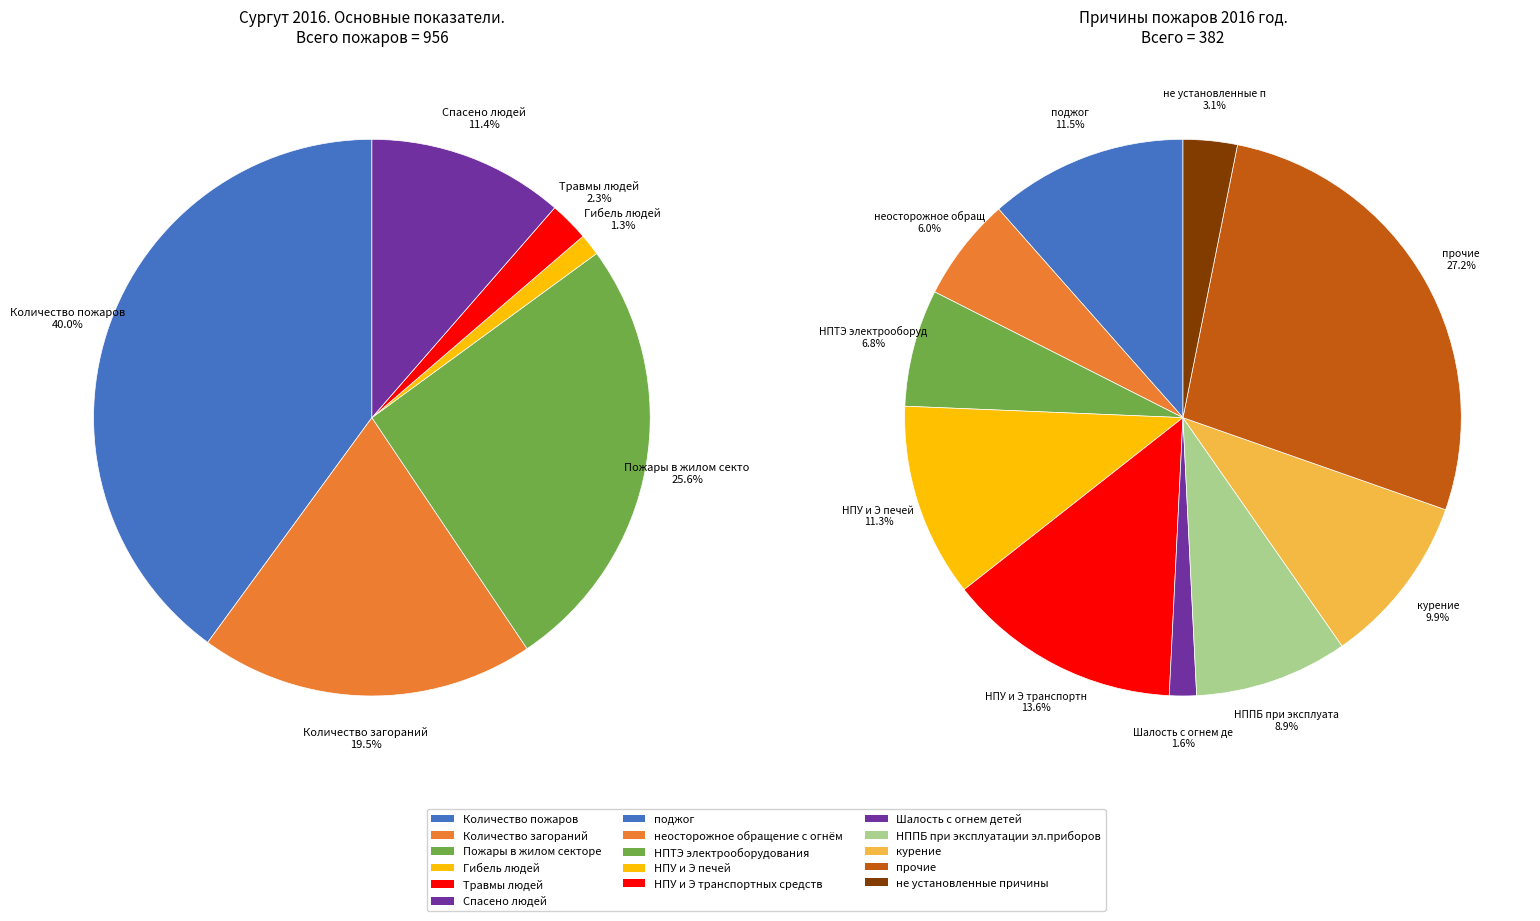

To the nearest percent, what is the difference between the Травмы людей and Пожары в жилом секторе slice percentages?

23%